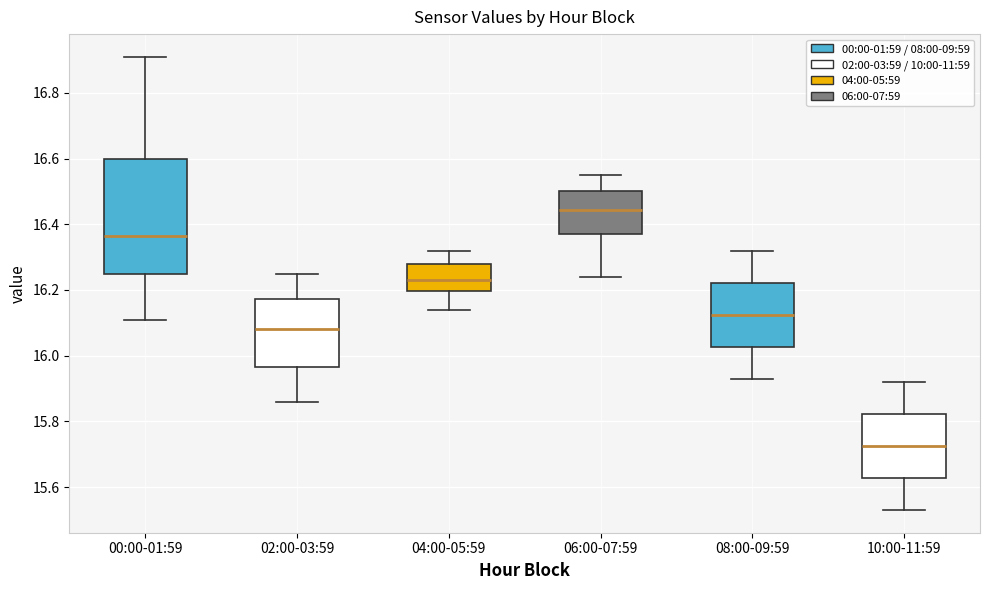

Which box has the highest median line?

06:00-07:59